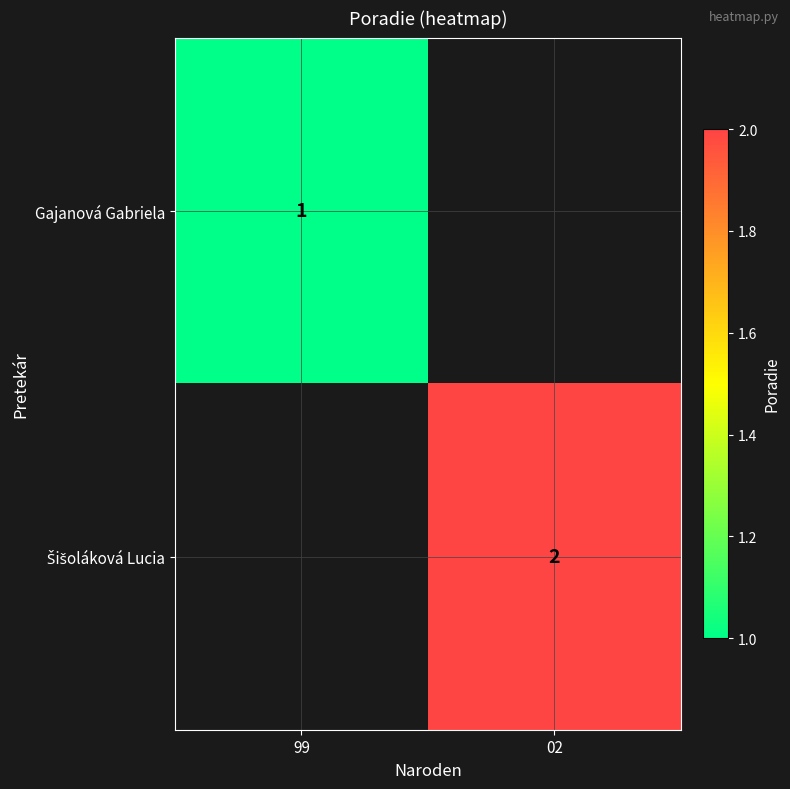

The value of Gajanová Gabriela at 99 is 1. True or false?

True